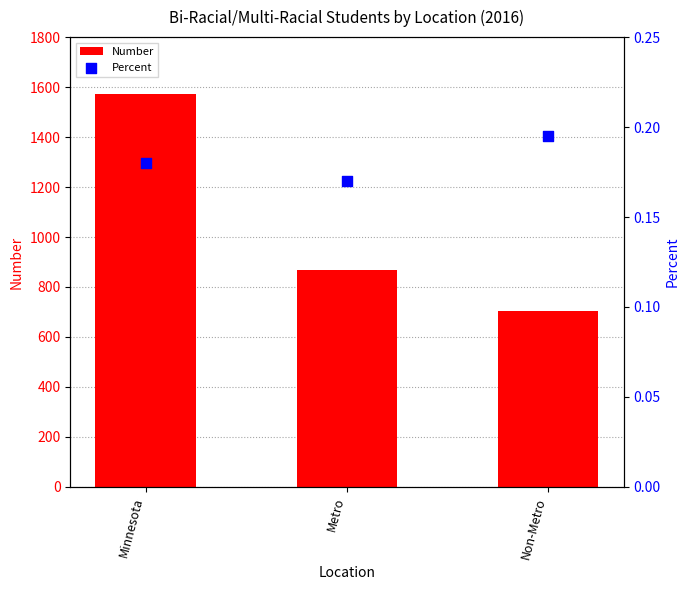

At which category is the sum across all series the highest?

Minnesota